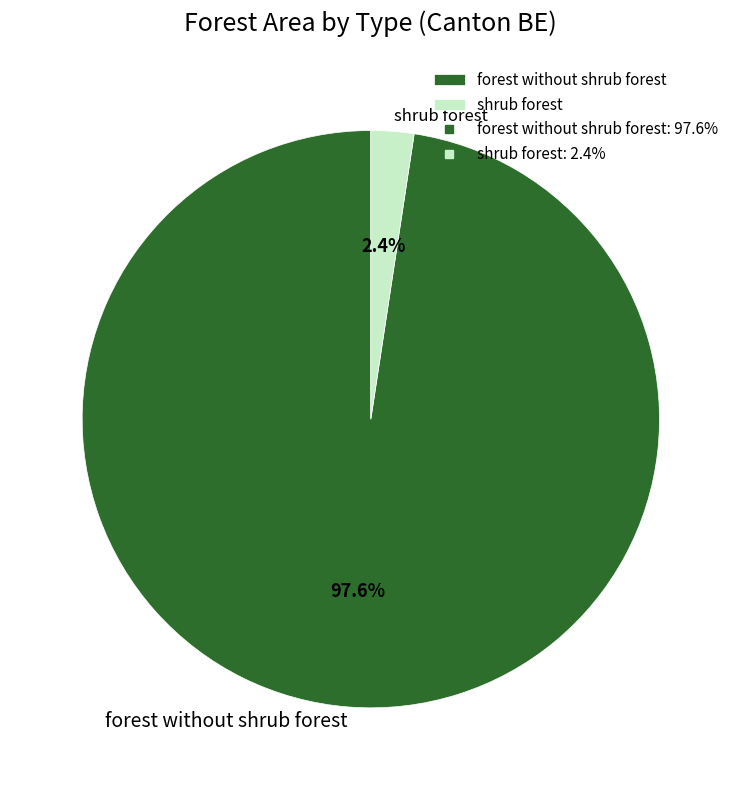

Combined, do forest without shrub forest and shrub forest account for over 50%?

Yes